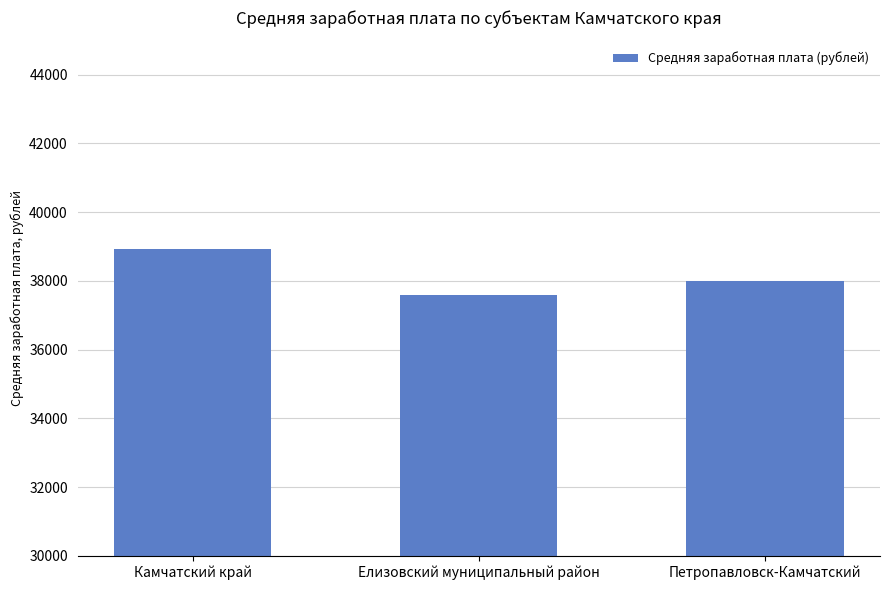

Does the chart contain stacked bars?

No